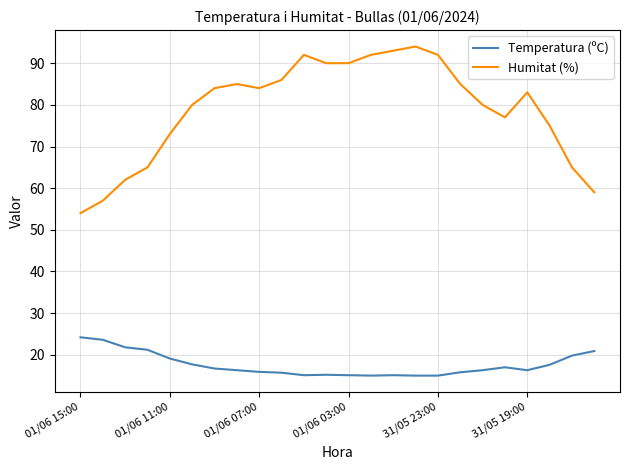

True or false: Humitat (%) and Temperatura (ºC) intersect in this chart.

False